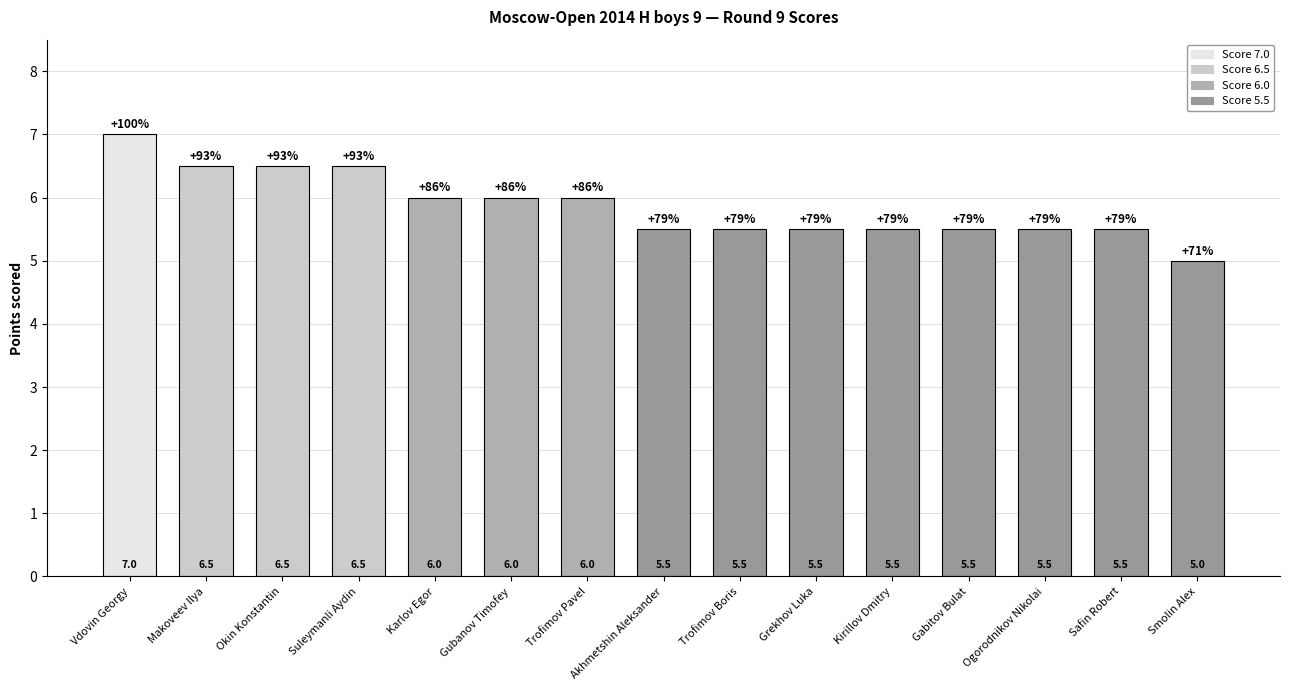

The chart shows a value of 7.9 at Gabitov Bulat. True or false?

False